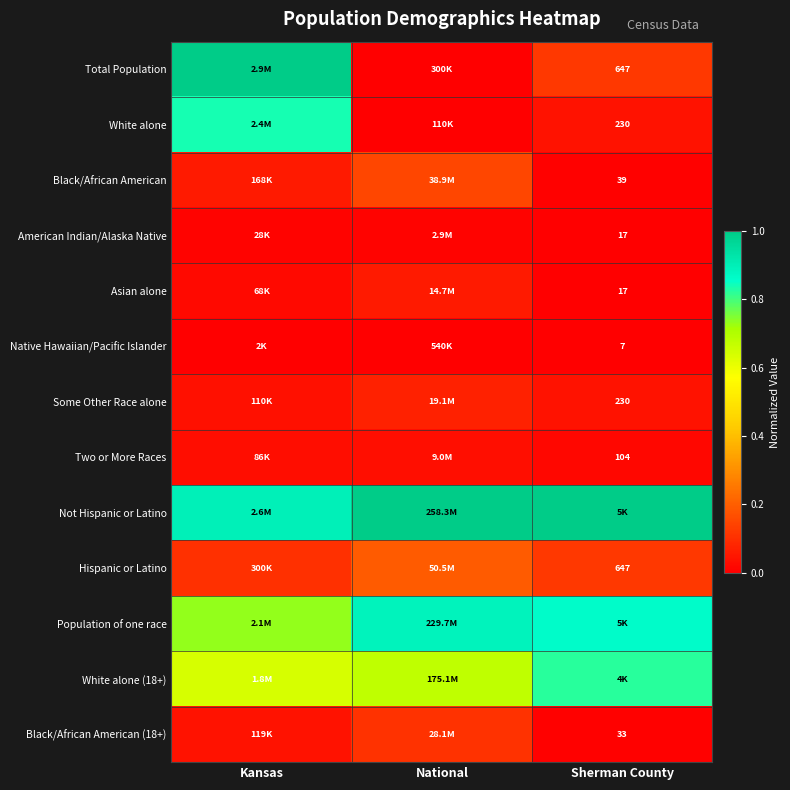

At how many categories does at least one series exceed 0?

3